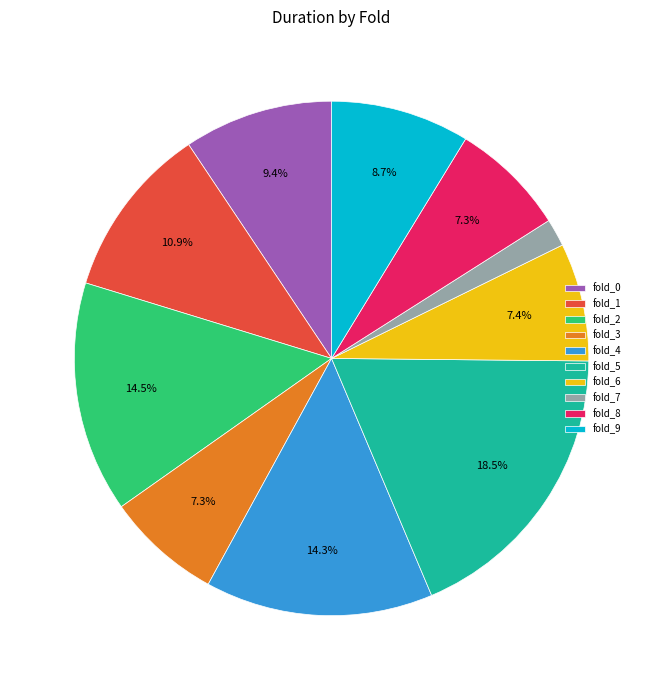

What is the largest slice in the pie chart?

fold_5